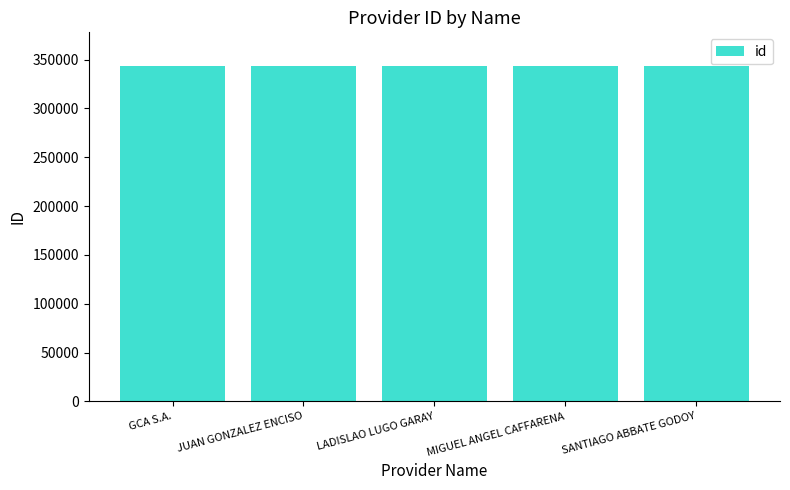

What is the difference between the second highest and minimum values?

3